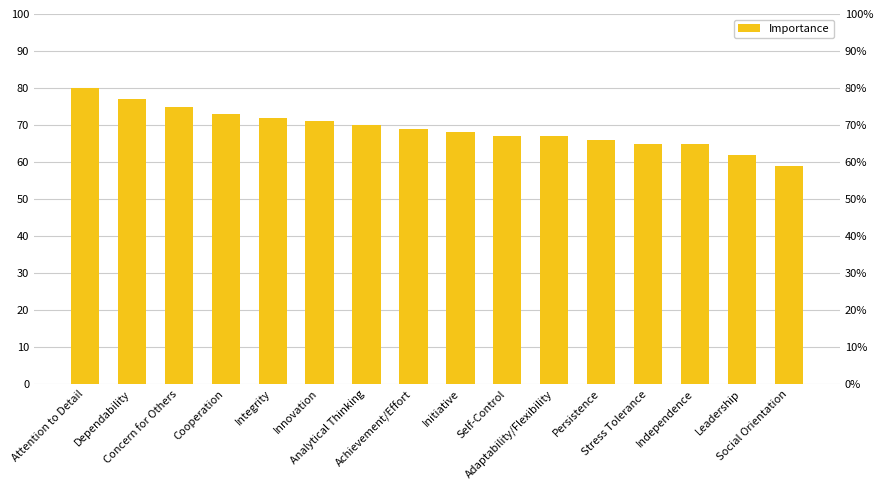

What is the difference between the values at Initiative and Stress Tolerance?

3